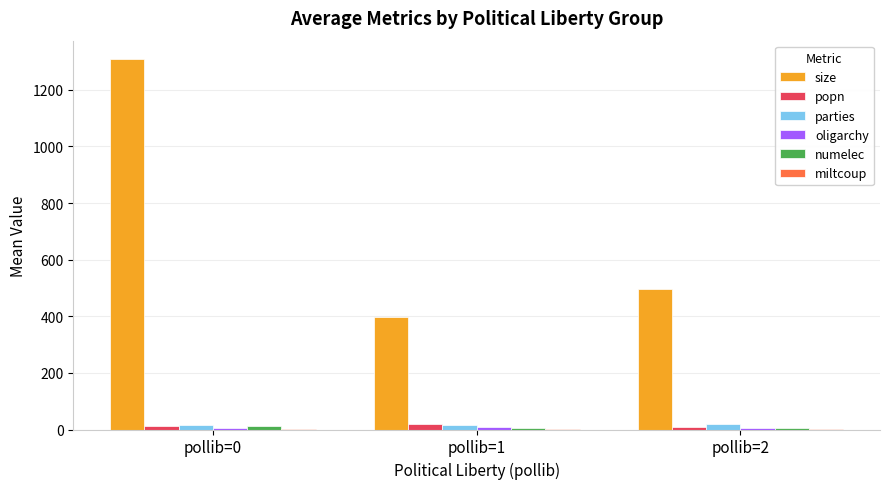

At which category does the chart reach its peak across all series?

pollib=0